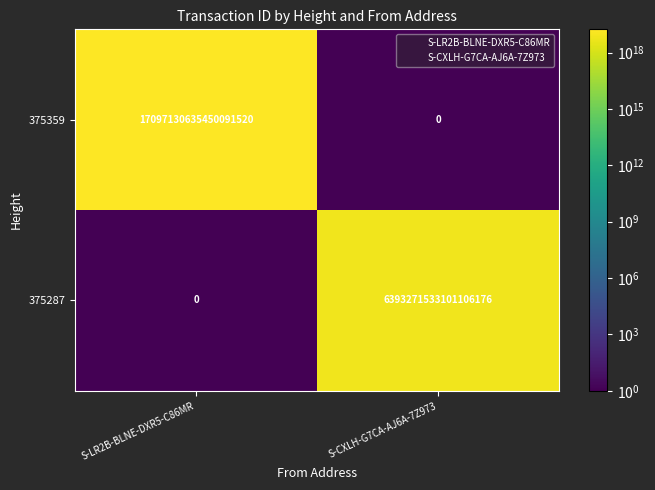

At how many categories does at least one series exceed 777561609989742080?

2